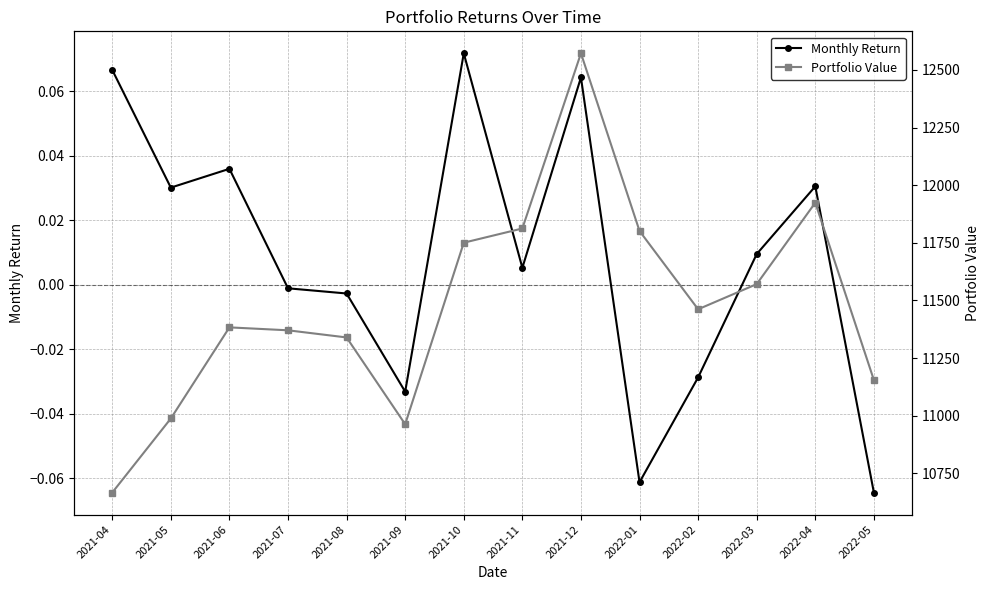

At which category does Portfolio Value reach its first local valley?

2021-09